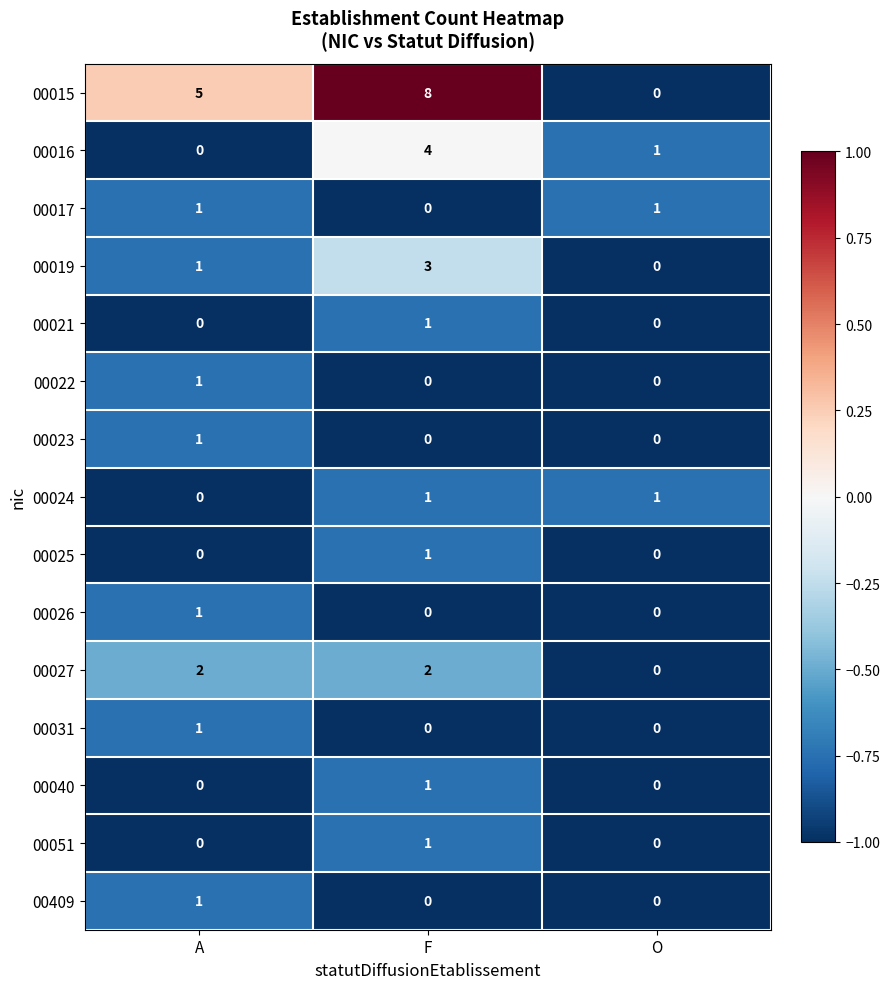

At which label is 00019 closest to 1?

A